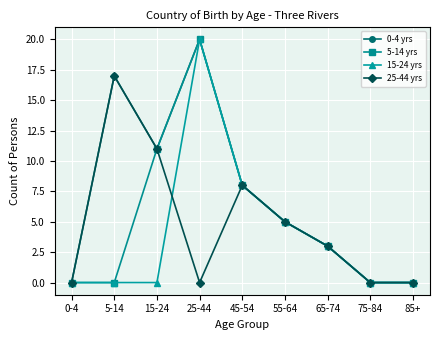

At which label does 0-4 yrs reach its peak?

25-44